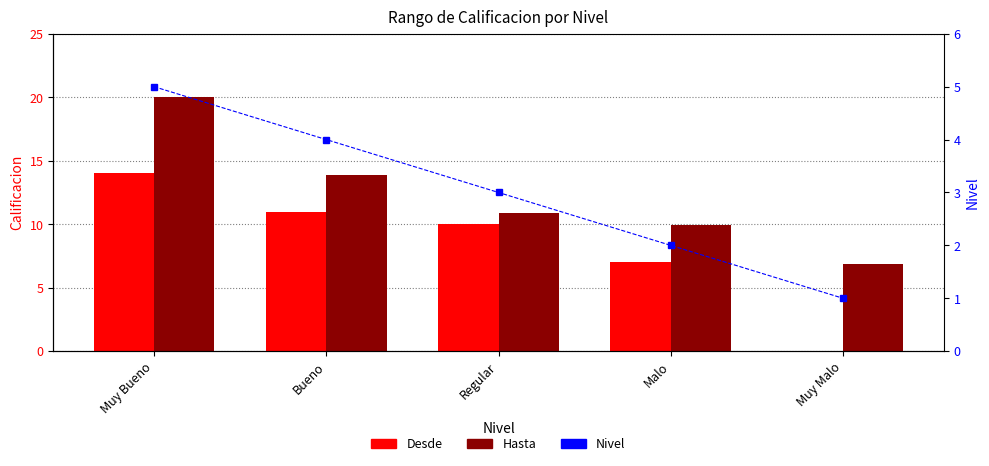

True or false: Hasta has a value of 13.2 at Muy Bueno.

False